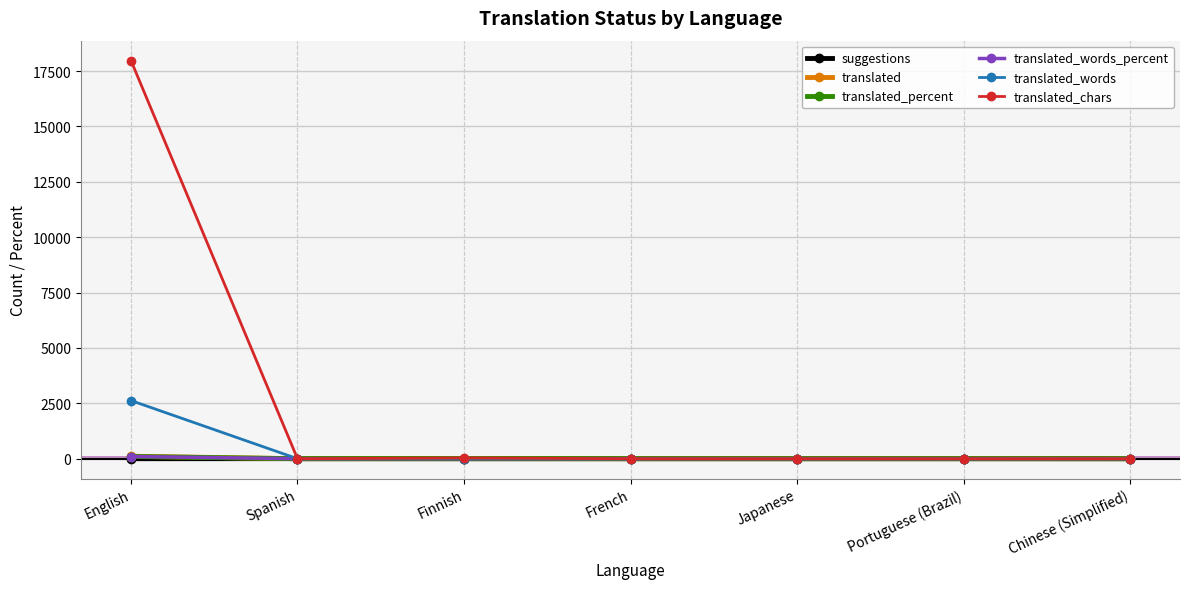

What is the maximum value for translated_words?

2626.0